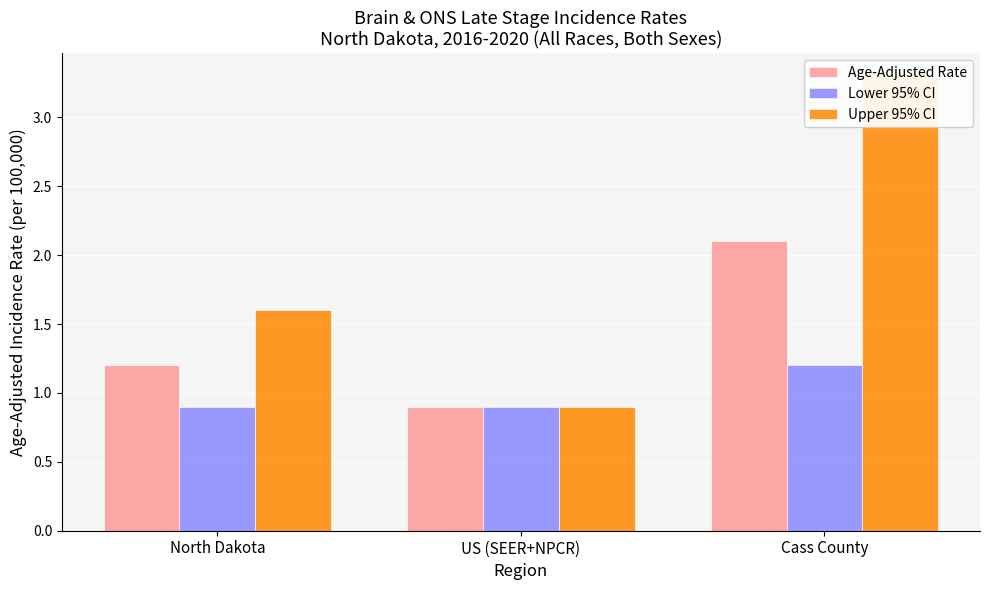

Reading right to left, list all the values displayed in this chart.

Age-Adjusted Rate: 2.1	0.9	1.2
Lower 95% CI: 1.2	0.9	0.9
Upper 95% CI: 3.3	0.9	1.6